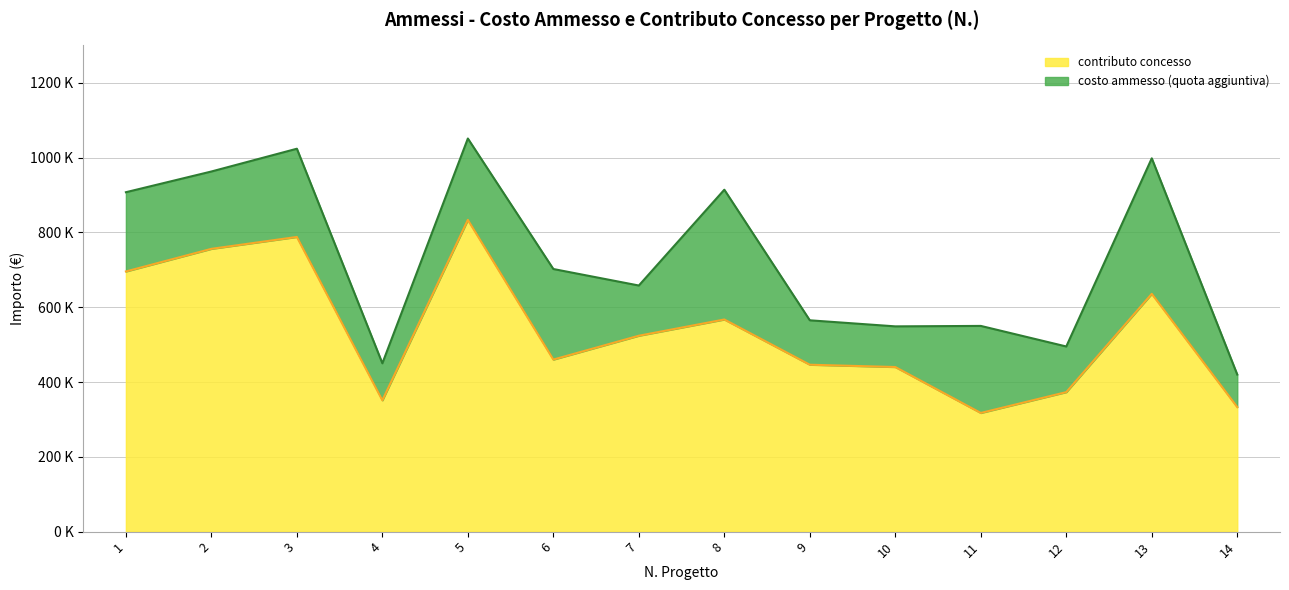

What is the minimum value for costo ammesso?

420000